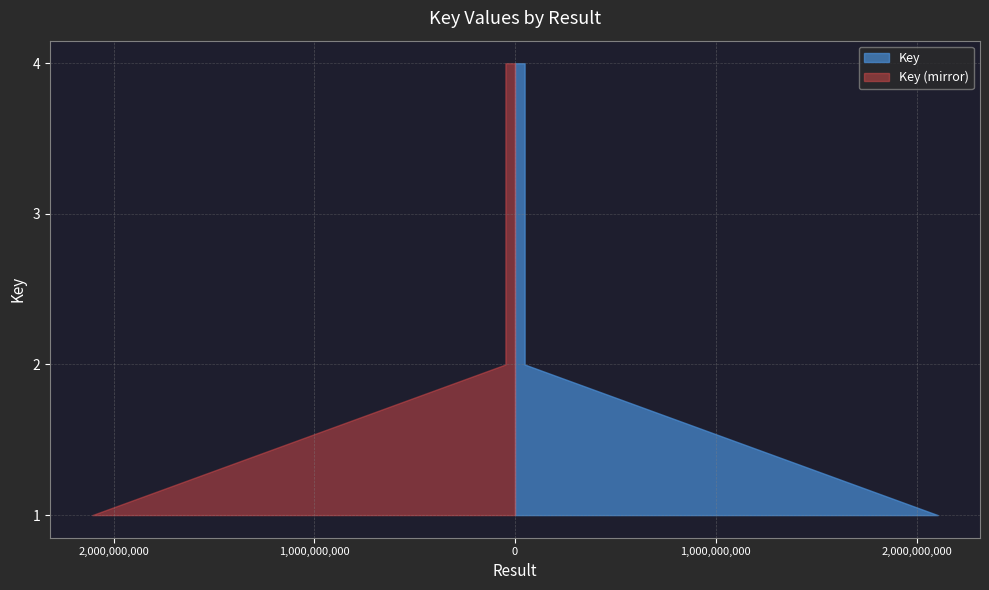

Reading right to left, list all the values displayed in this chart.

4=47757774	3=47757300	2=47759820	1=2105606880